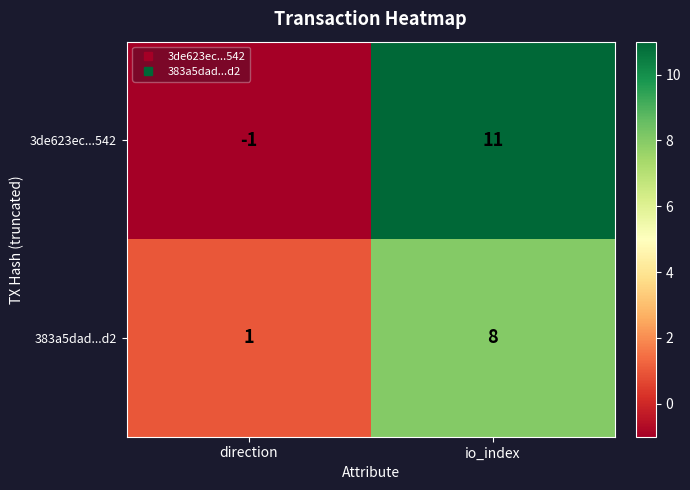

The value of 3de623ec...542 at io_index is 11. True or false?

True